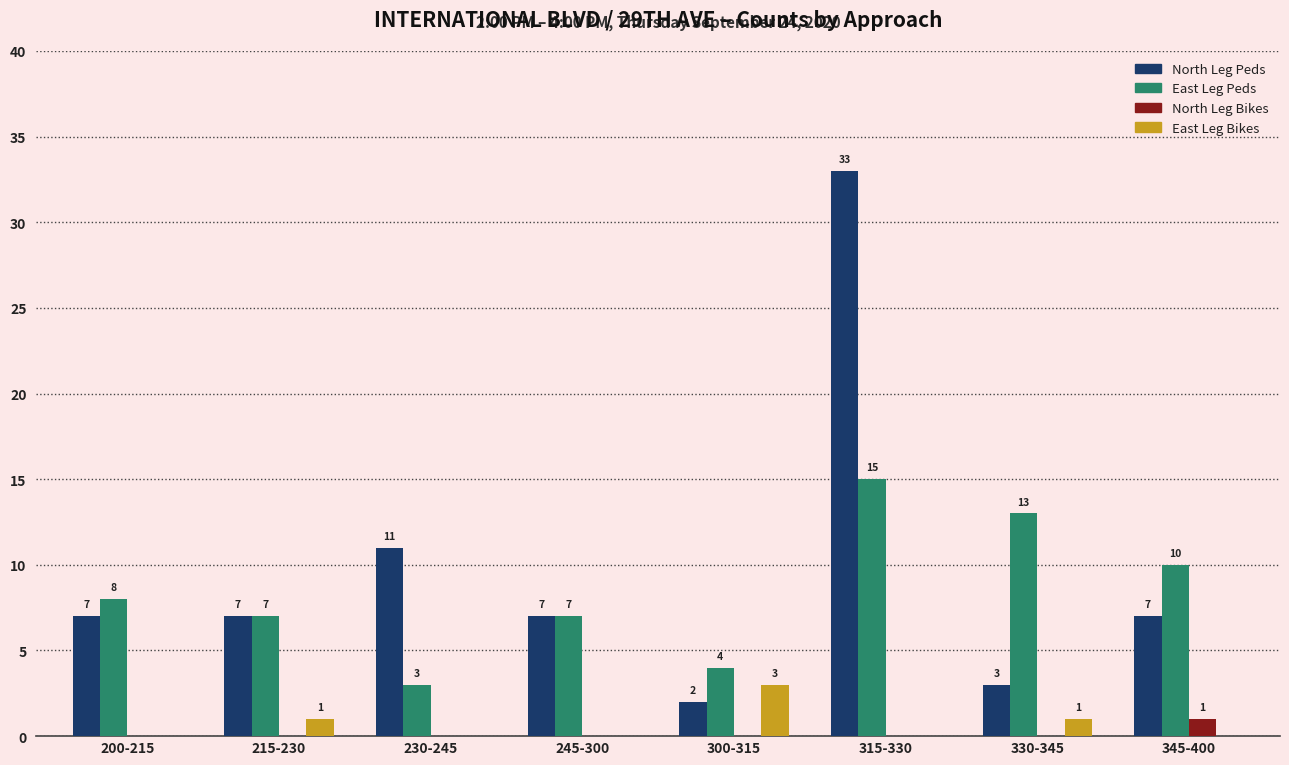

Reading right to left, transcribe all the data shown in this chart.

North Leg Peds: 345-400=7	330-345=3	315-330=33	300-315=2	245-300=7	230-245=11	215-230=7	200-215=7
East Leg Peds: 345-400=10	330-345=13	315-330=15	300-315=4	245-300=7	230-245=3	215-230=7	200-215=8
North Leg Bikes: 345-400=1	330-345=0	315-330=0	300-315=0	245-300=0	230-245=0	215-230=0	200-215=0
East Leg Bikes: 345-400=0	330-345=1	315-330=0	300-315=3	245-300=0	230-245=0	215-230=1	200-215=0